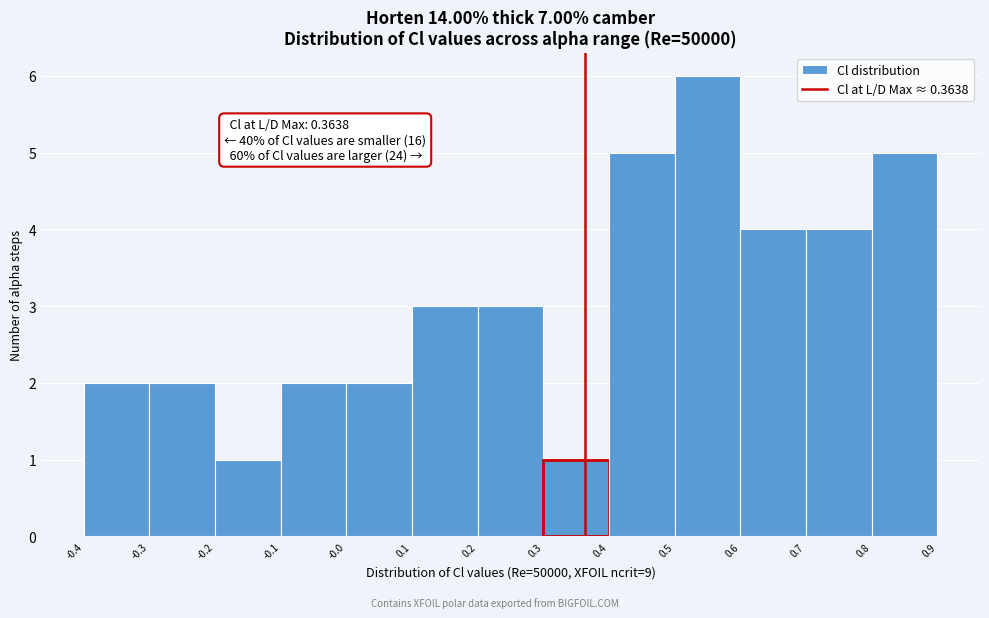

Over which range of the x-axis is the bar tallest?

0.5 to 0.6